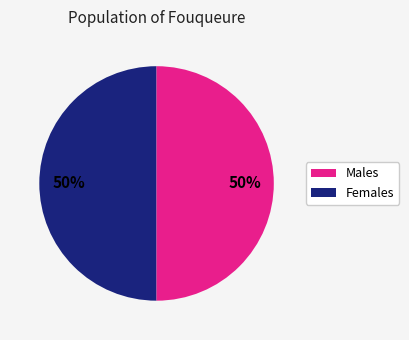

To the nearest percent, what is the average slice percentage?

50%